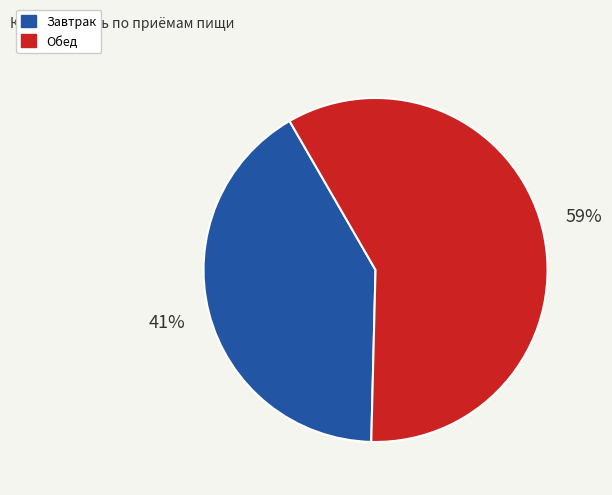

Approximately how many times larger is the value at Завтрак compared to Обед?

0.7